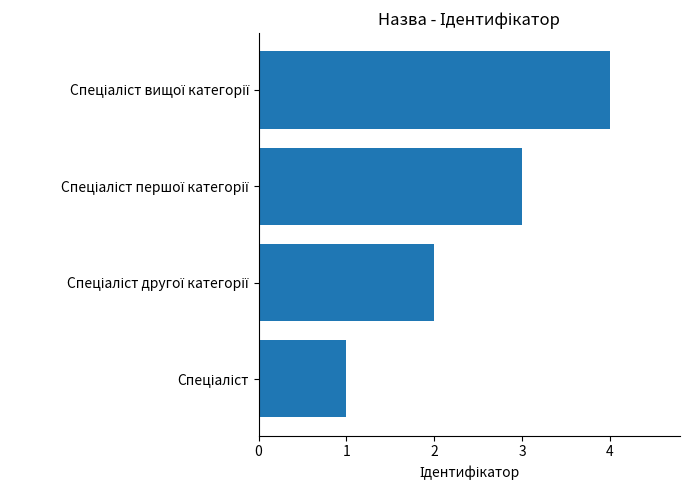

What is the maximum value shown in the chart?

4